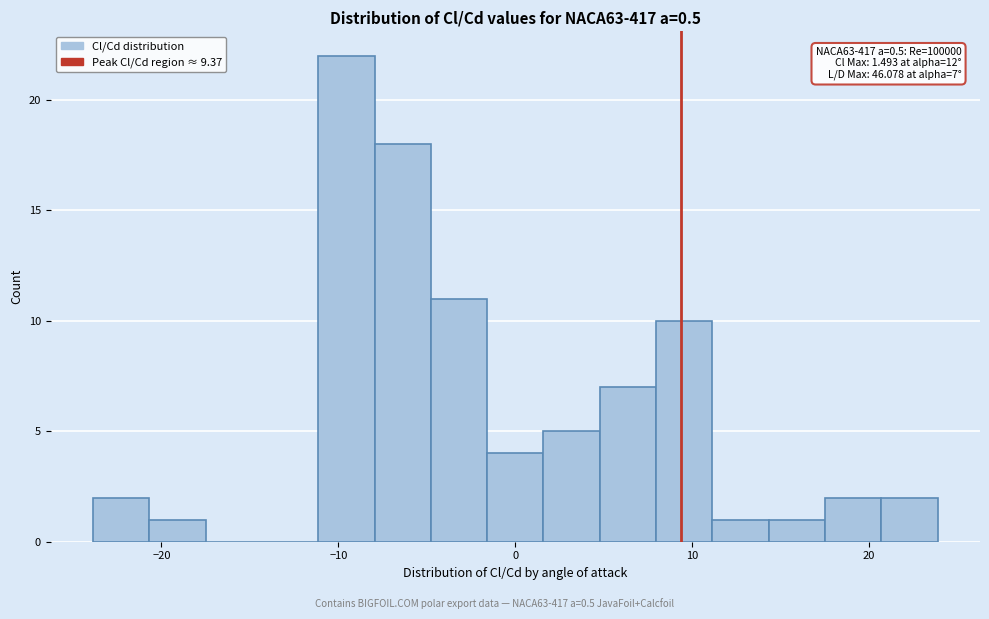

Read against the x-axis, roughly where is the centre of the tallest bar?

-10